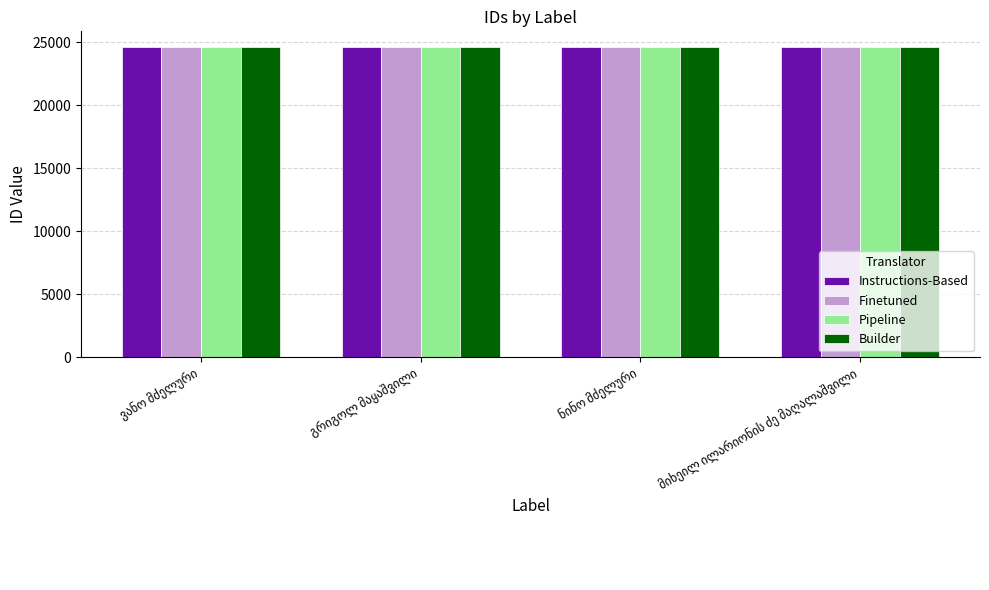

How many values in the Builder series are below 24630?

2